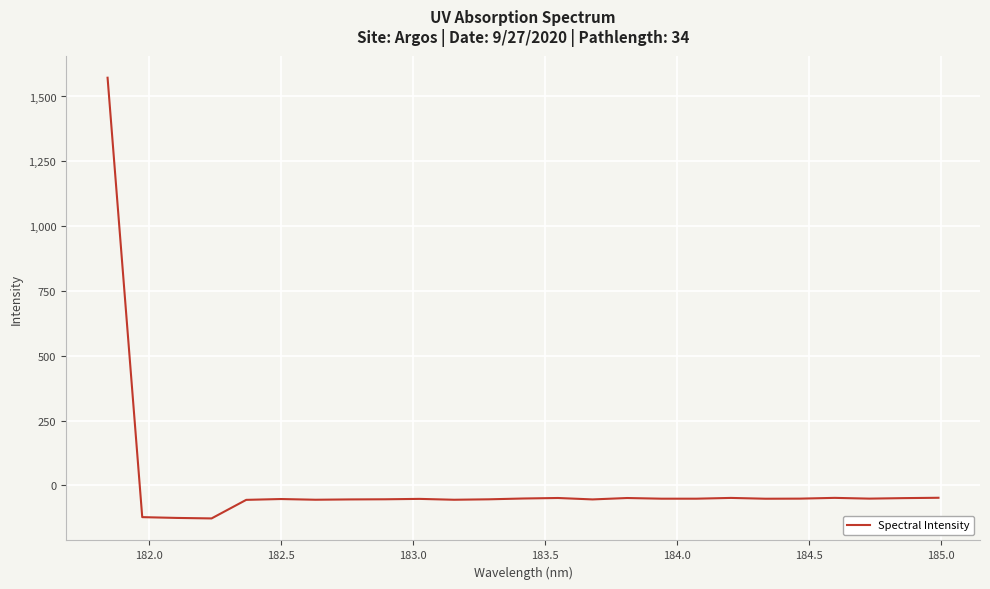

What is the smallest value displayed?

-126.9